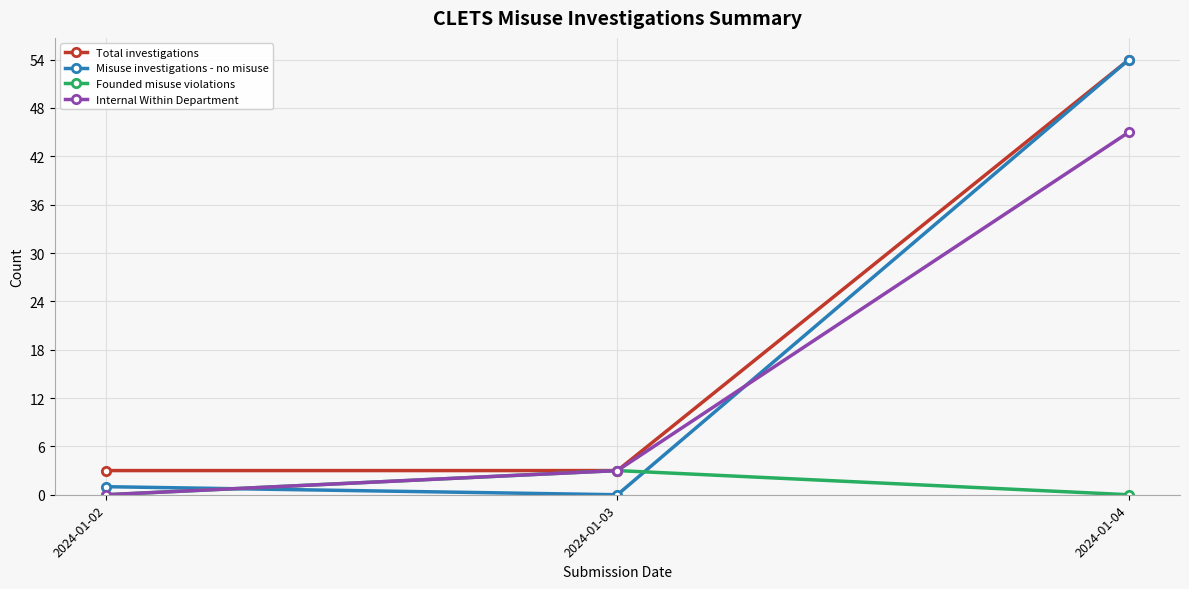

What is the difference between the Internal Within Department values at 2024-01-04 and 2024-01-02?

45